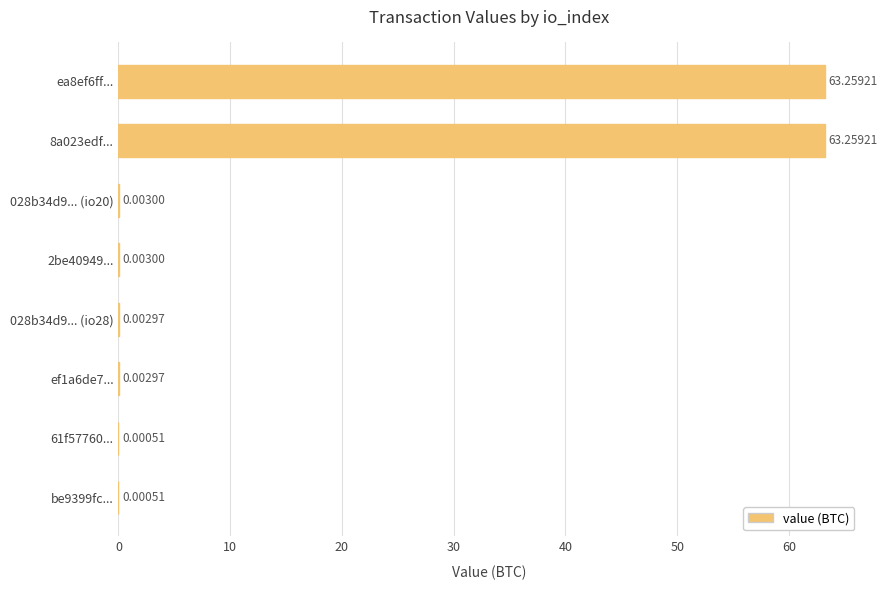

What is the sum of the values at be9399fc... and ea8ef6ff...?

63.3